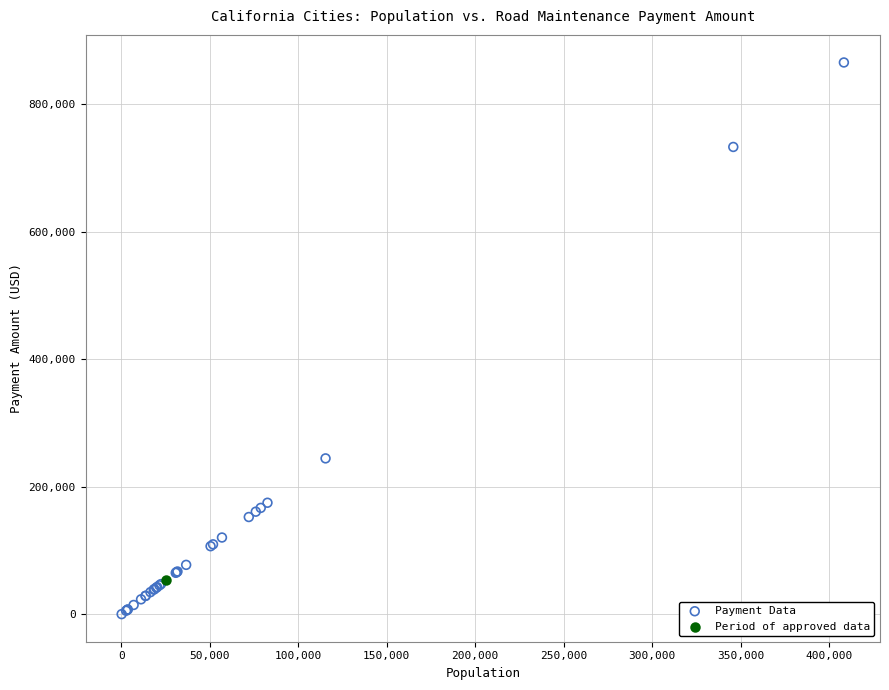

What are all the series names shown in the legend?

Payment Data, Period of approved data